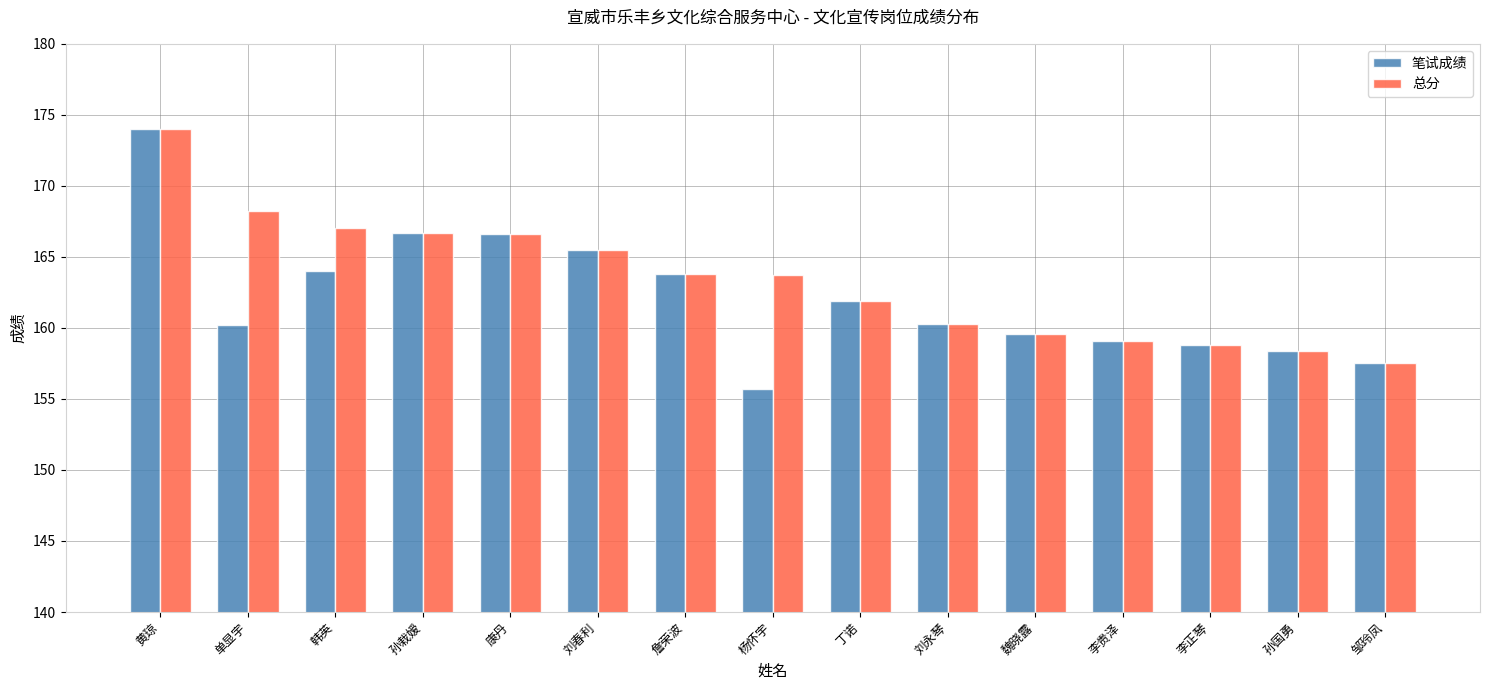

Which series has the largest total across all categories?

总分